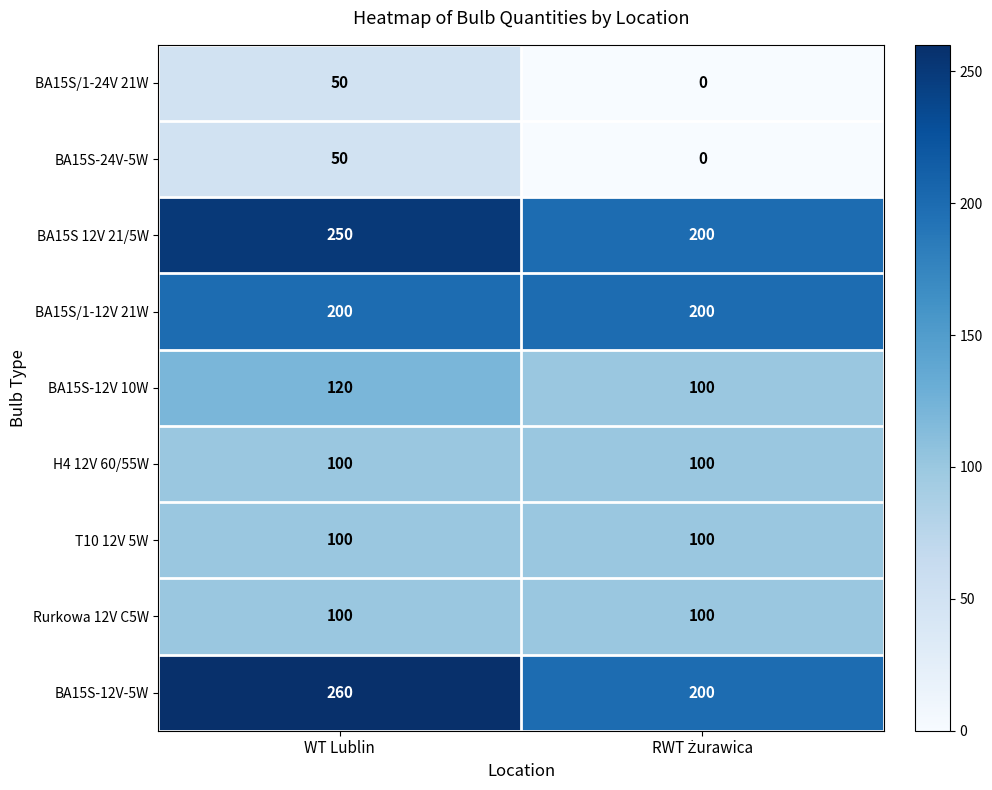

The value of Rurkowa 12V C5W at WT Lublin is 64. True or false?

False